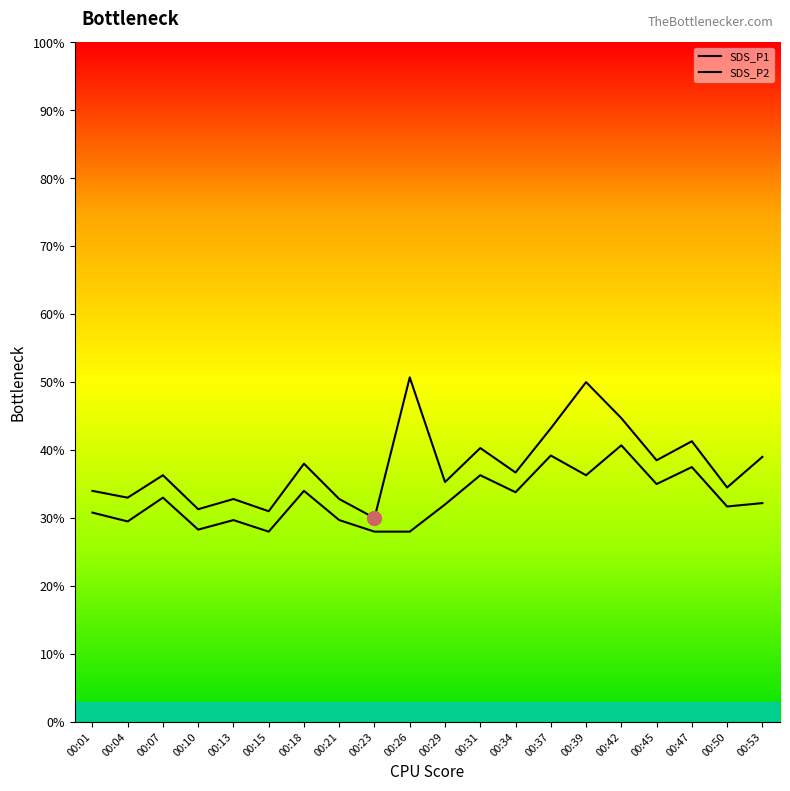

Which series has the largest total across all categories?

SDS_P1